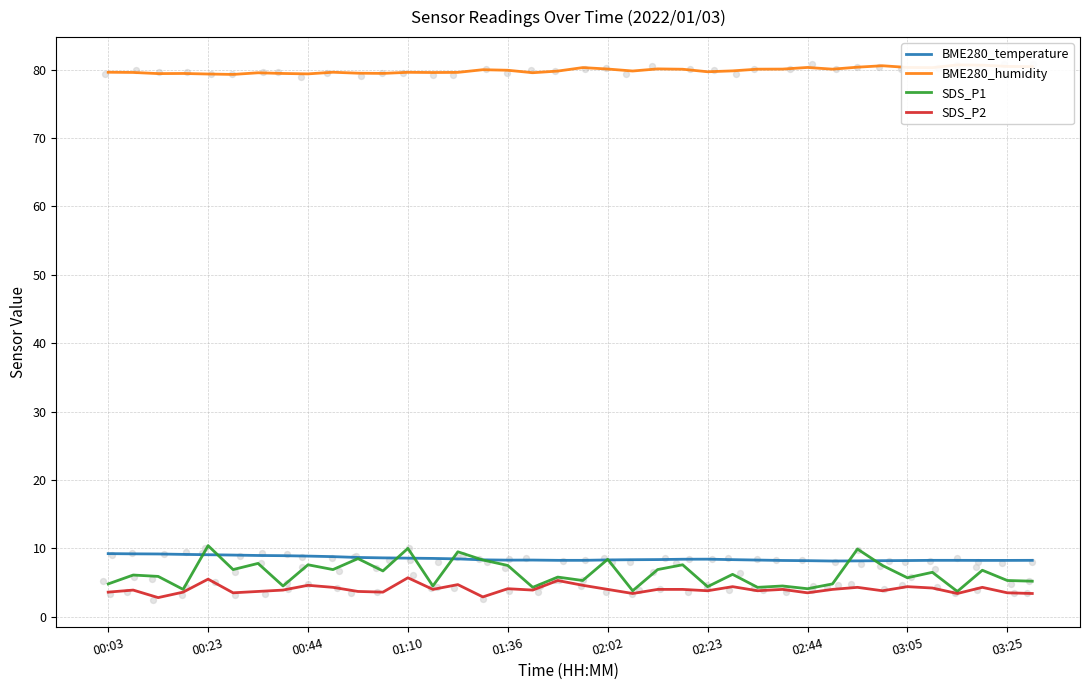

Which series has the largest total across all categories?

BME280_humidity